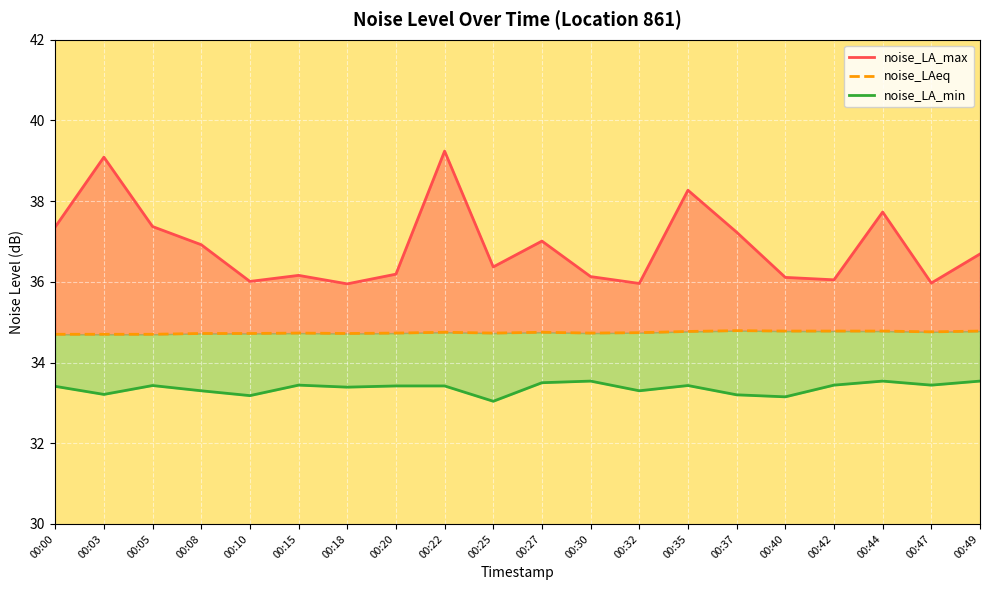

Which series changed the most between 00:10 and 00:22?

noise_LA_max